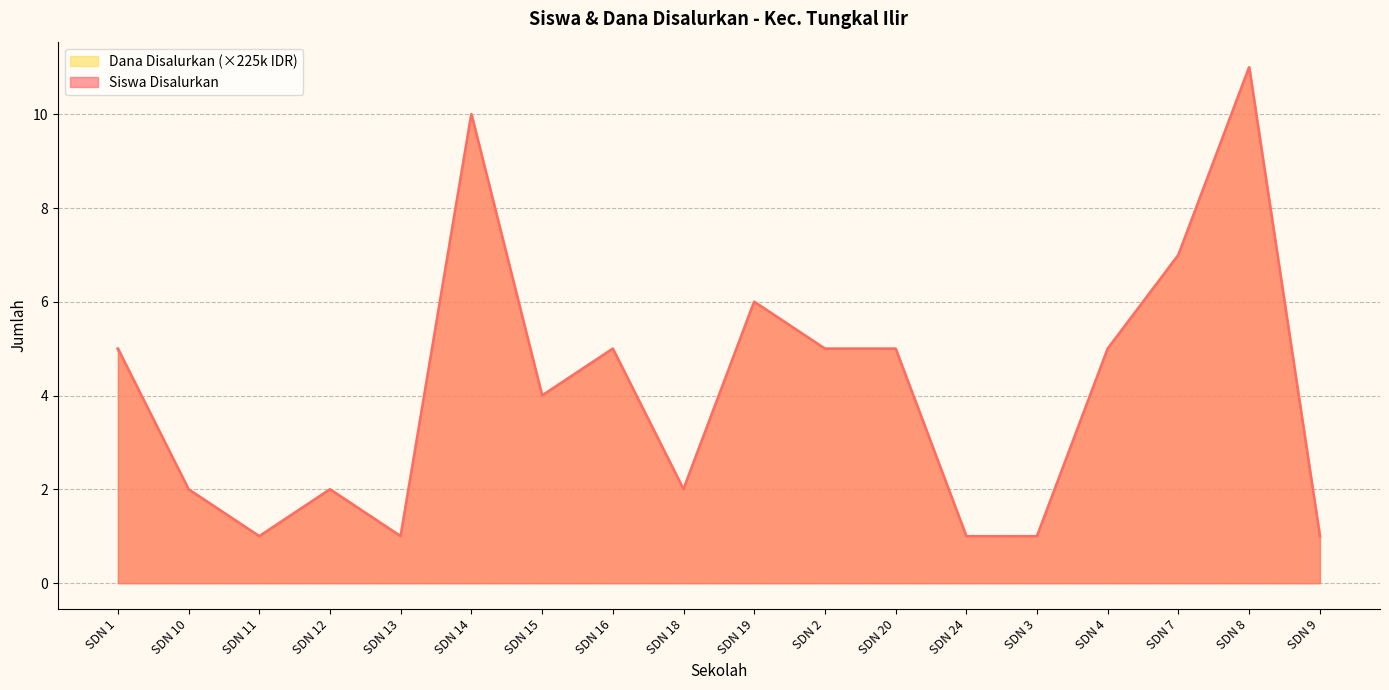

What is the sum of all Dana Disalurkan values?

74